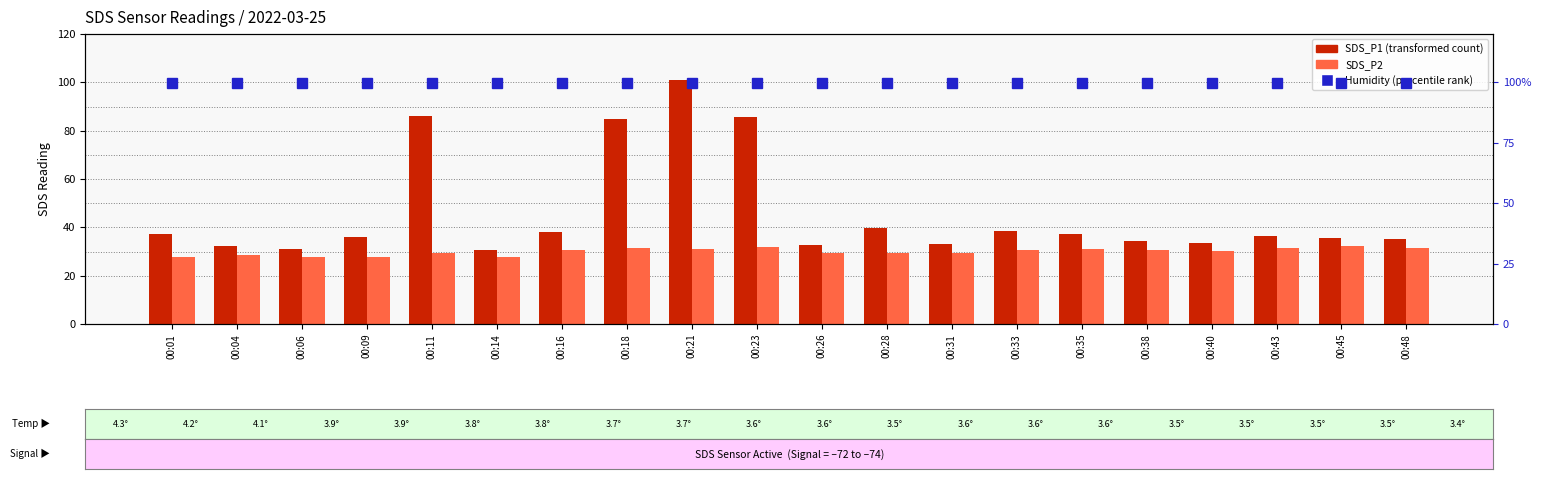

How many data points does each series have?

20